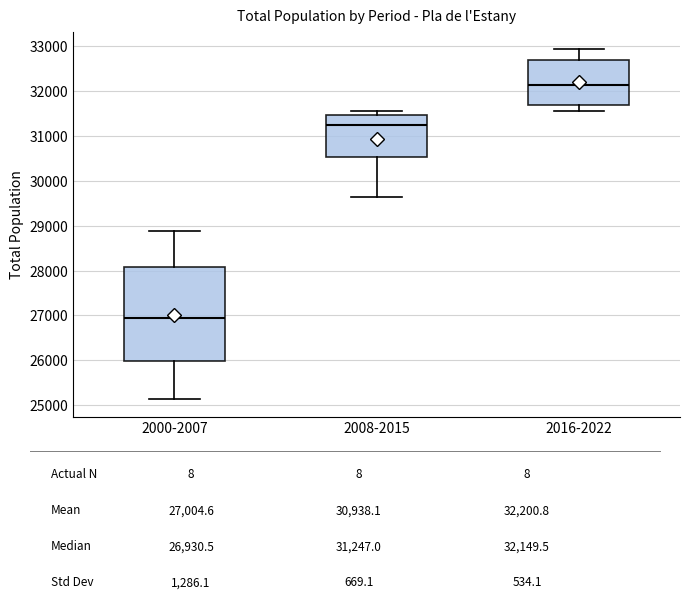

Which box is the tallest, from its lower edge to its upper edge?

2000-2007